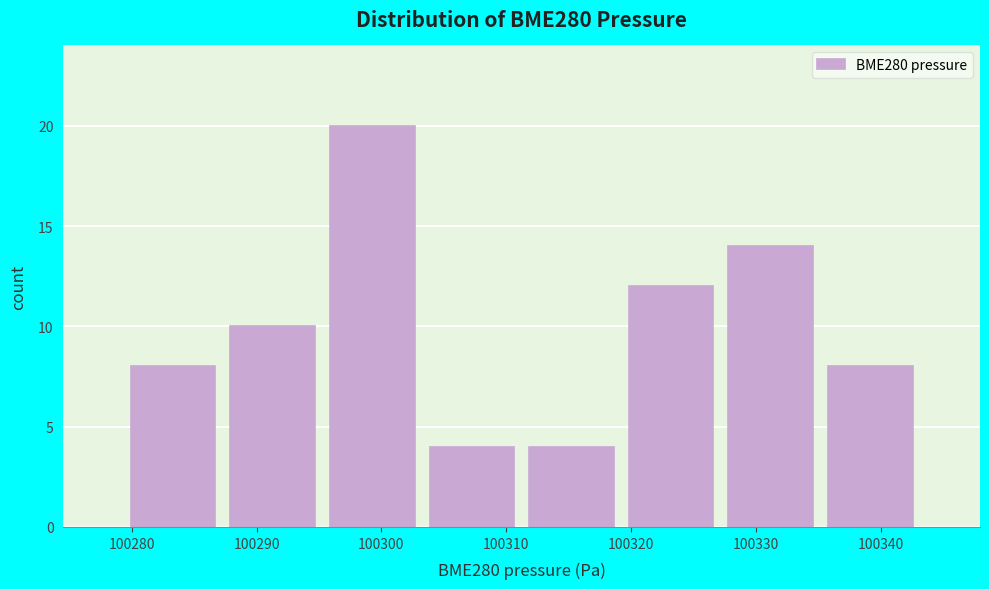

Which range on the x-axis has the tallest bar?

100295 to 100303